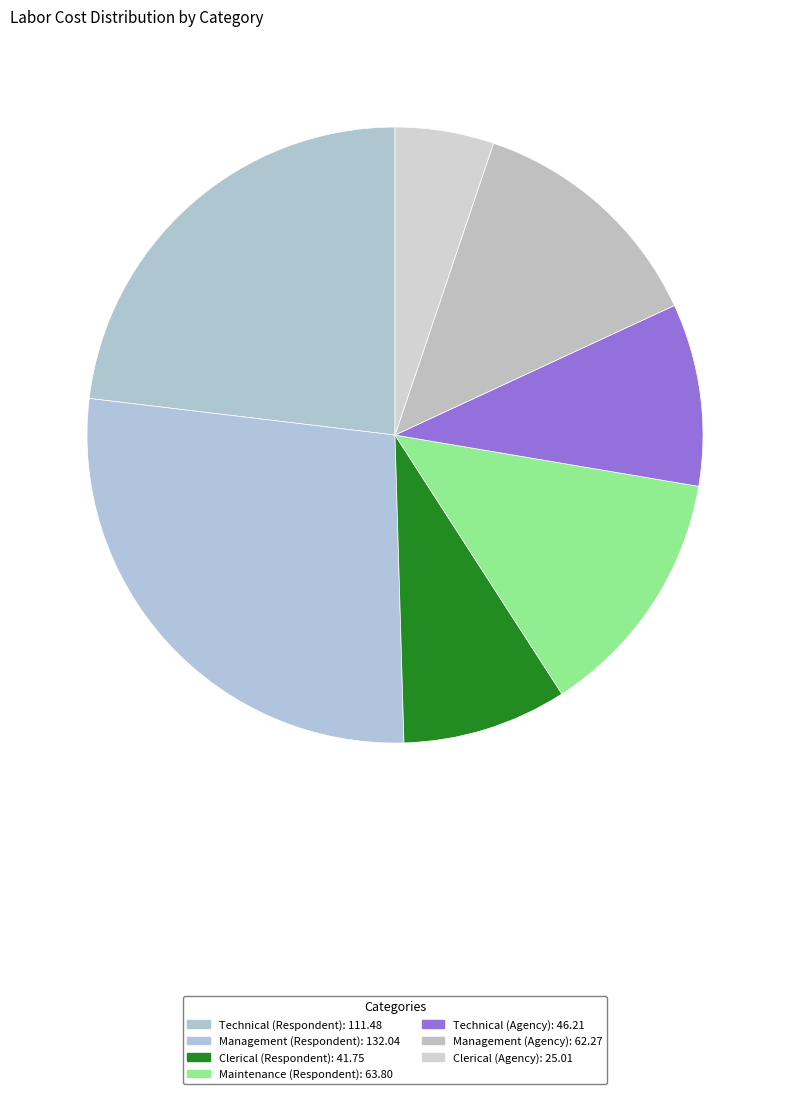

What is the change in value from Management (Respondent) to Maintenance (Respondent)?

-68.2